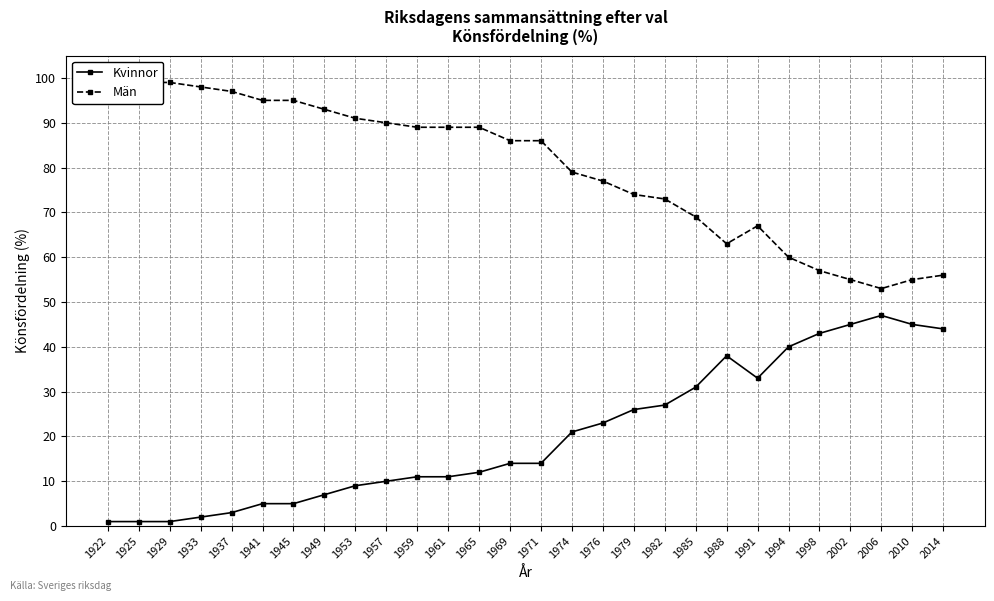

True or false: Män and Kvinnor intersect in this chart.

False